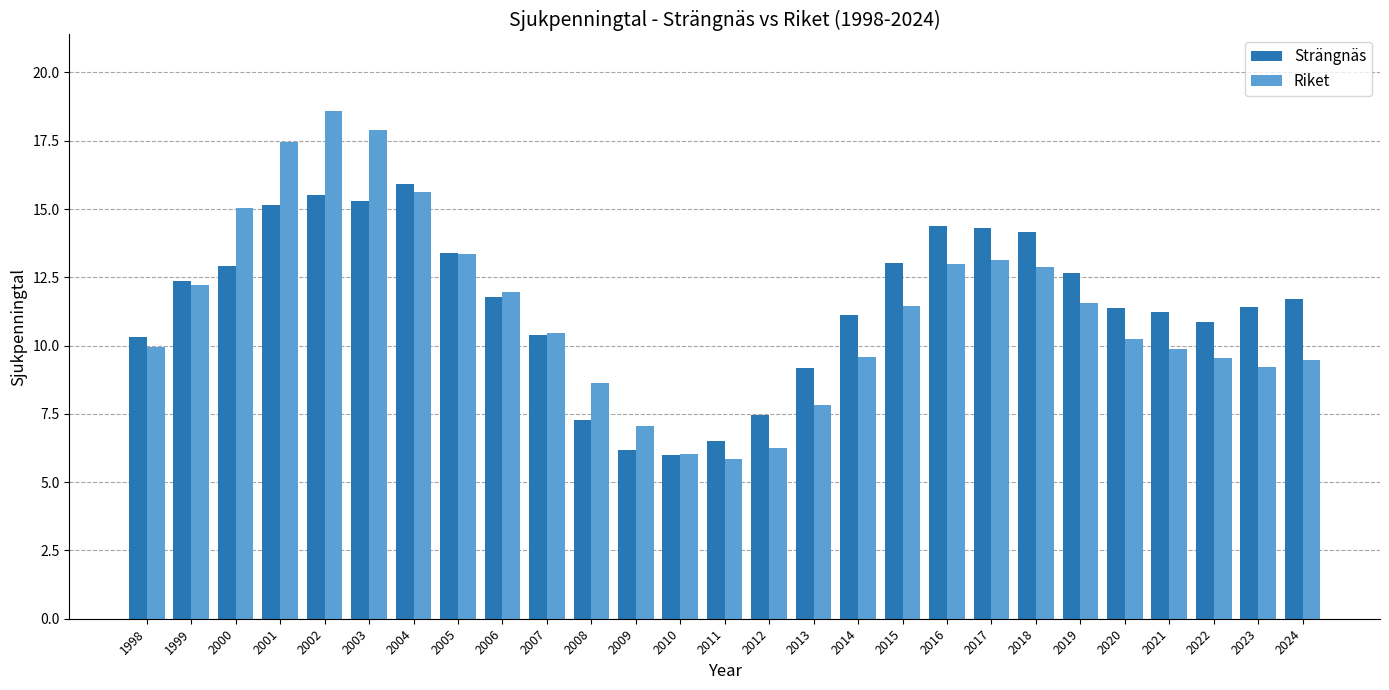

The value of Strängnäs at 2015 is 18.0. True or false?

False